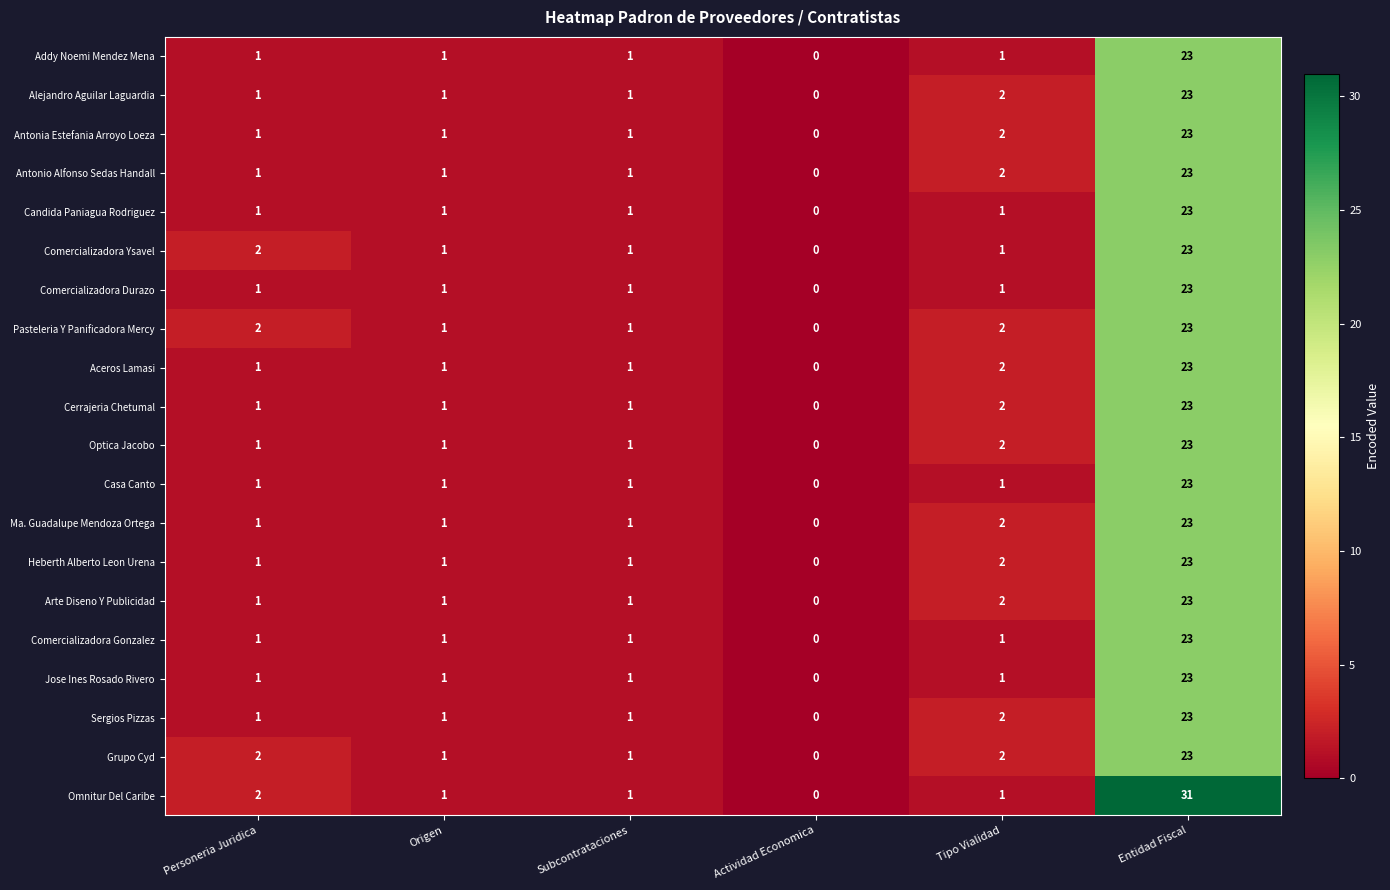

What is the sum of all Comercializadora Ysavel values?

28